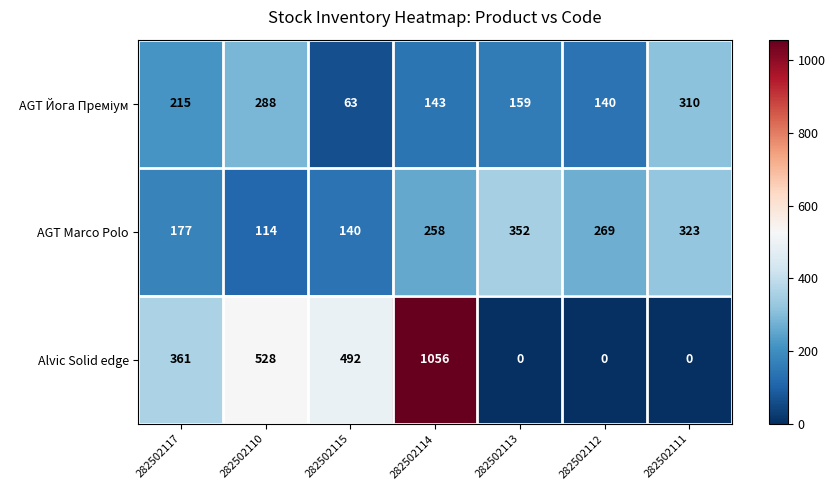

Count the number of data series in this chart.

3